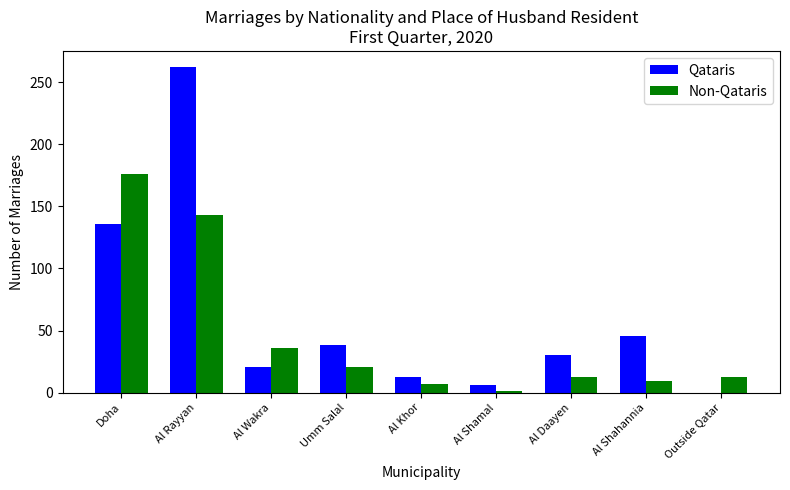

At which label is Qataris closest to 131?

Doha